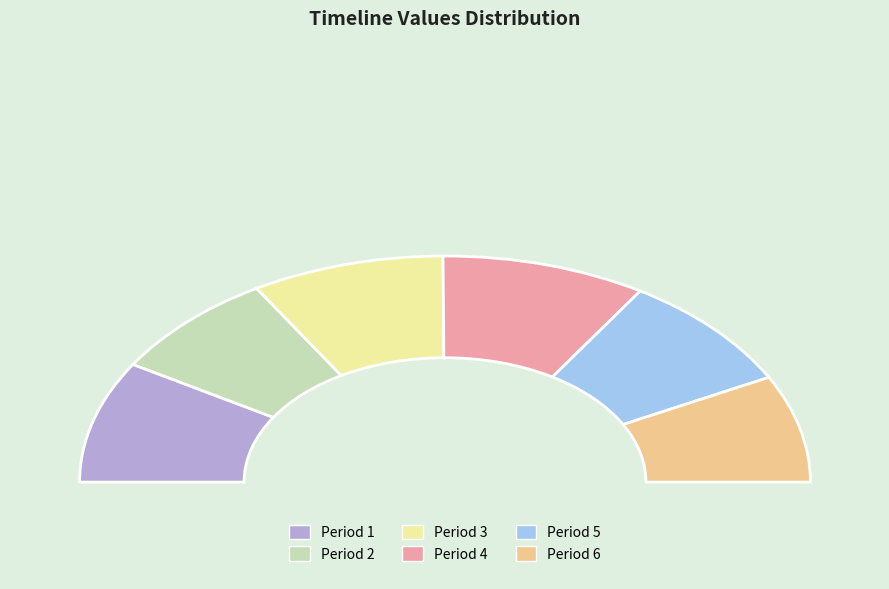

Combined, do 1 and 2 account for over 50%?

No